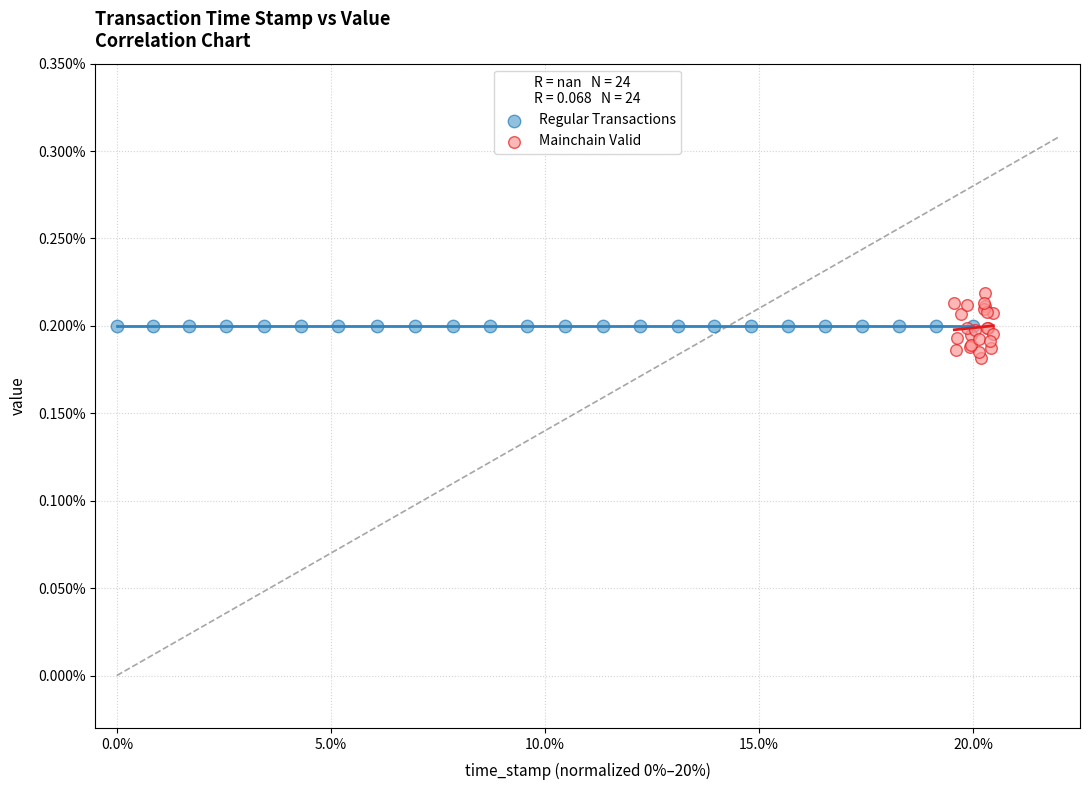

What are all the series names shown in the legend?

Regular Transactions, Mainchain Valid